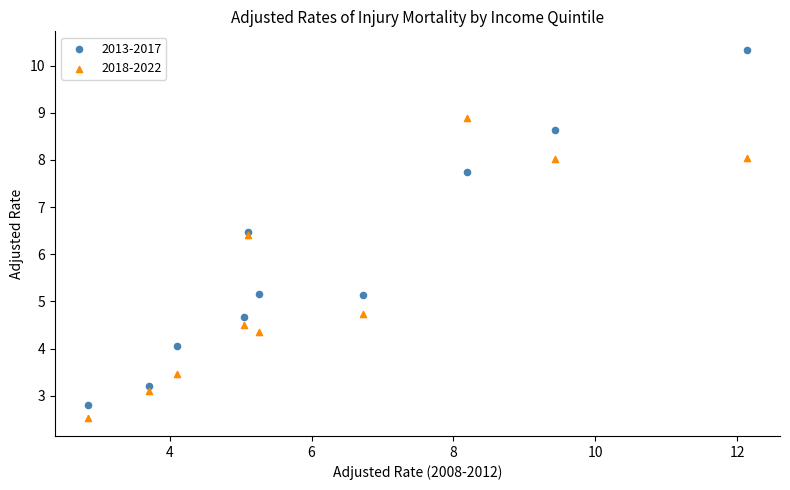

Which series reaches the maximum Y coordinate?

2013-2017